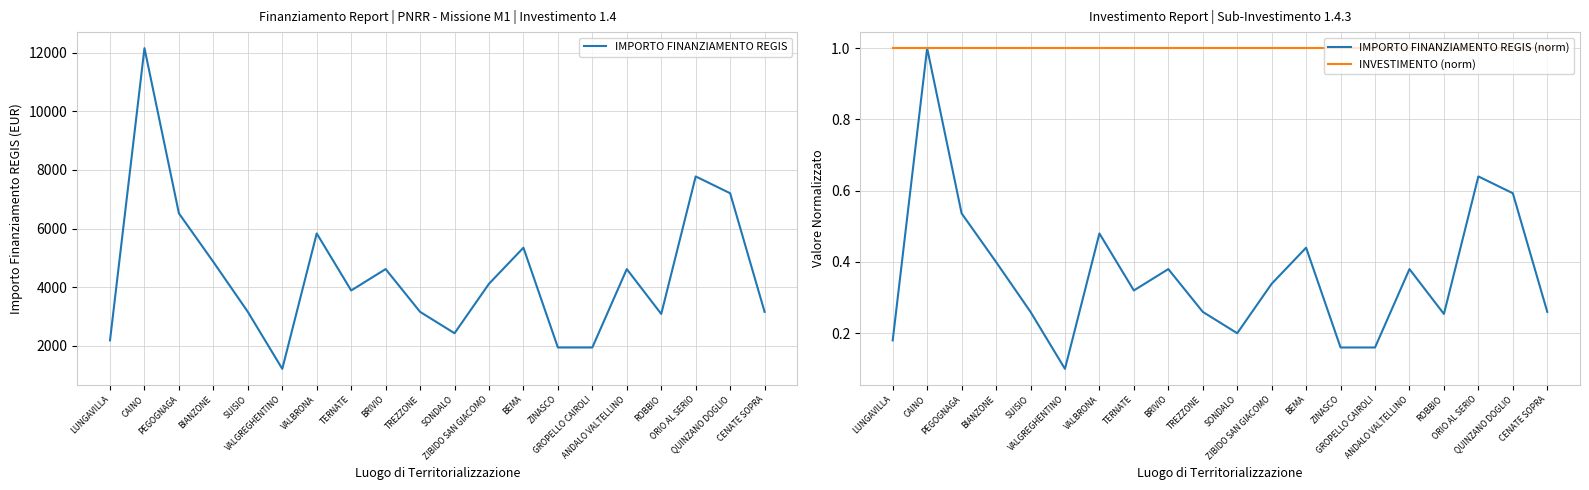

What is the sum of all INVESTIMENTO (norm) values?

20.0